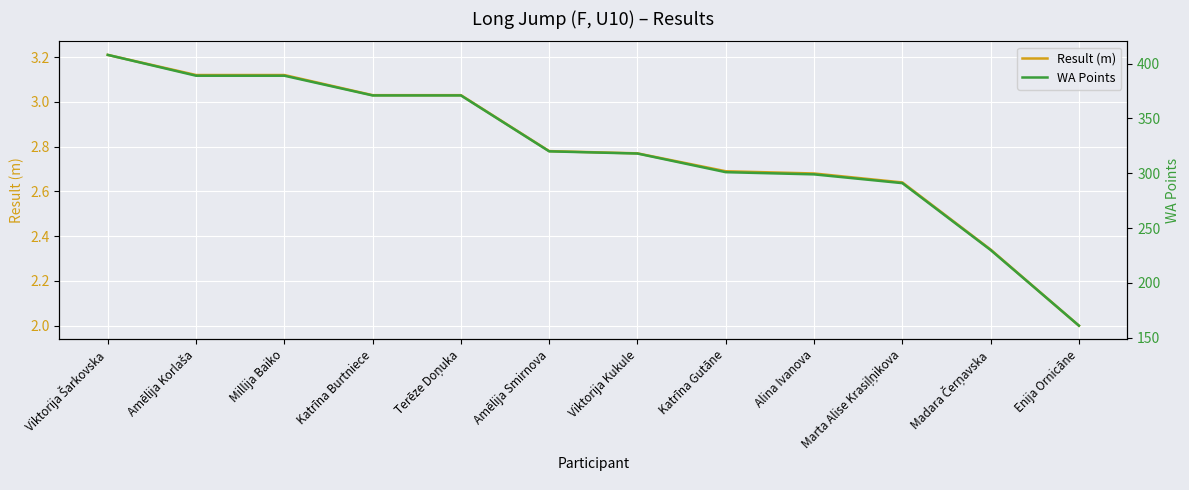

What is the label of the 5th point from the right?

Katrīna Gutāne